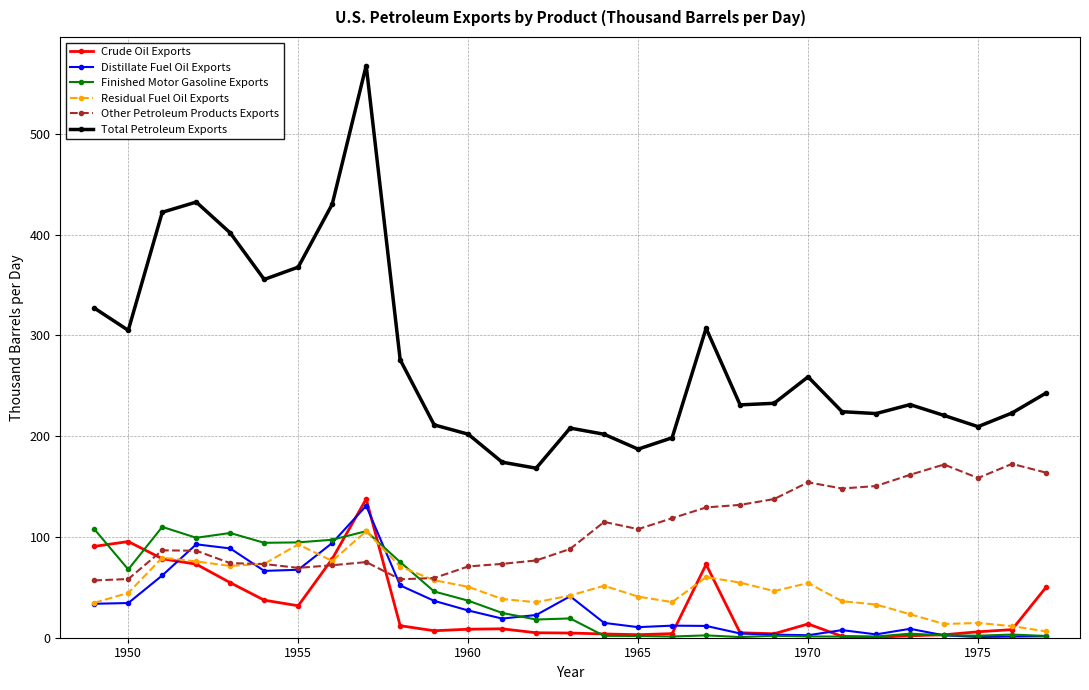

How many series are shown in this chart?

6